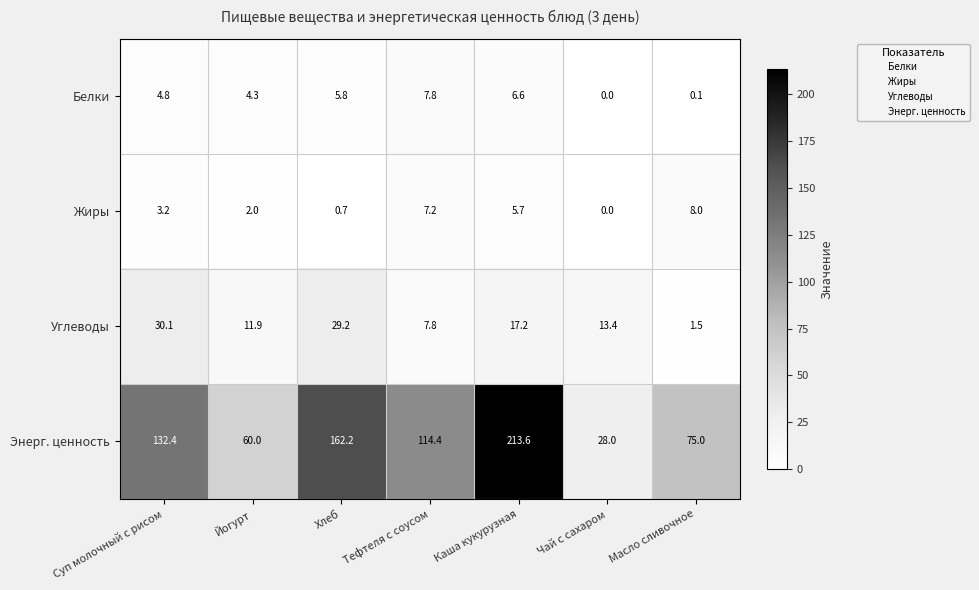

Reading left to right, list all the values displayed in this chart.

Белки: 4.8	4.3	5.8	7.8	6.6	0.0	0.1
Жиры: 3.2	2.0	0.7	7.2	5.7	0.0	8.0
Углеводы: 30.1	11.9	29.2	7.8	17.2	13.4	1.5
Энерг. ценность: 132.4	60.0	162.2	114.4	213.6	28.0	75.0